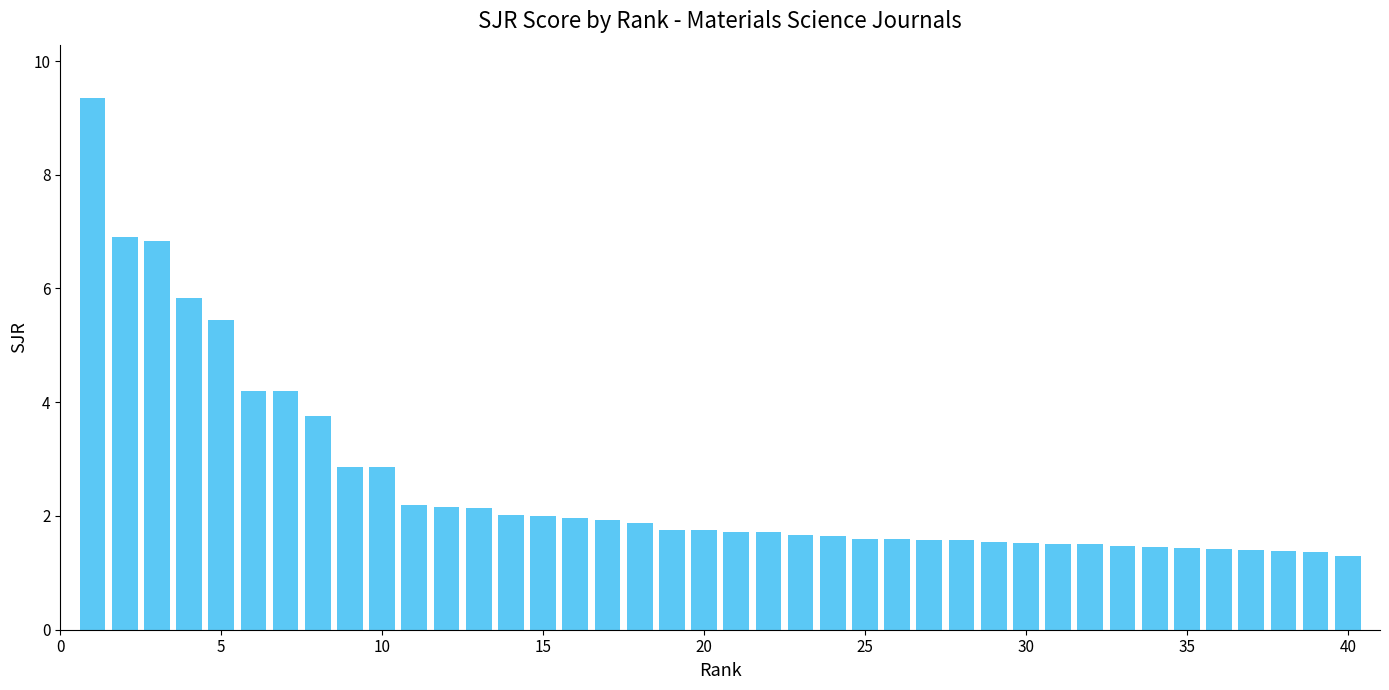

What is the difference between the maximum and second lowest values?

8.0